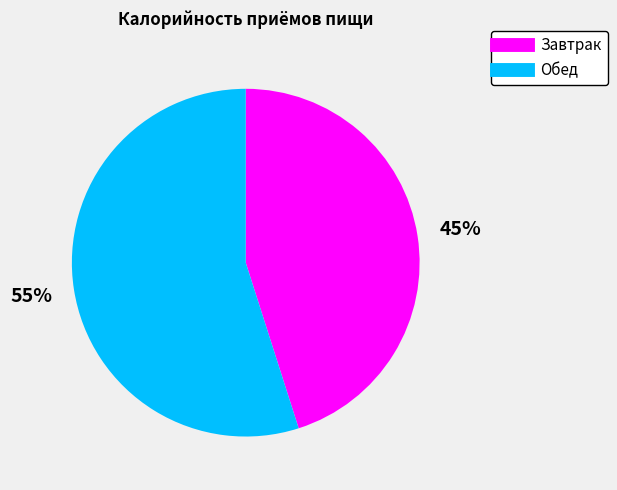

Which slice is the largest?

Обед